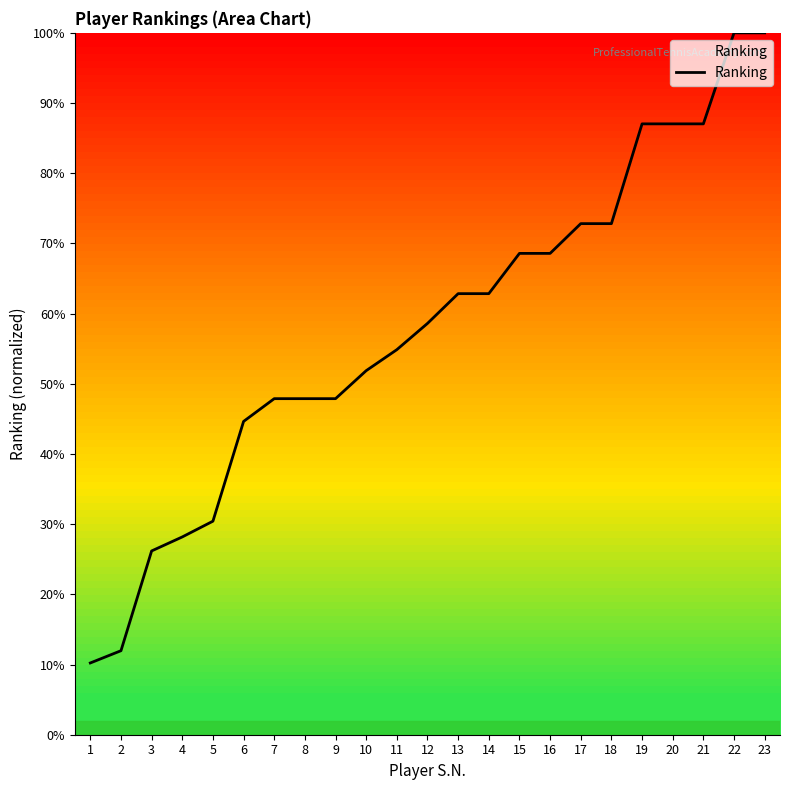

What is the difference between the maximum and minimum values?

89.8